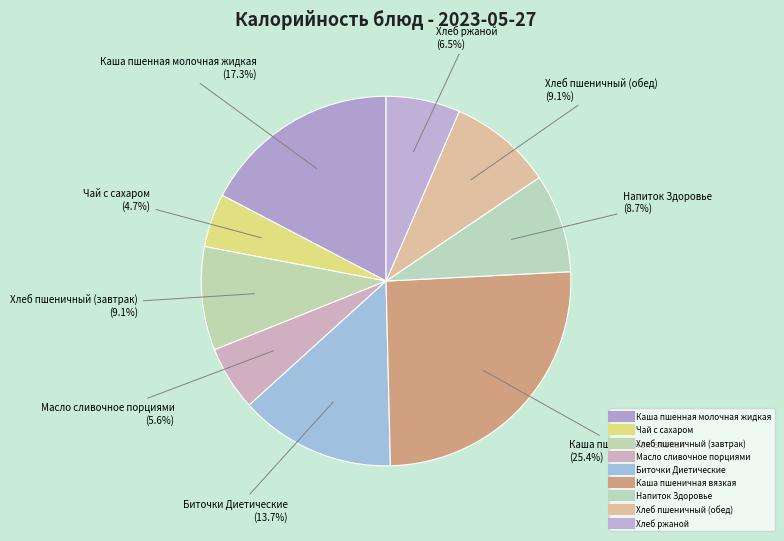

Is there a majority slice in this chart?

No